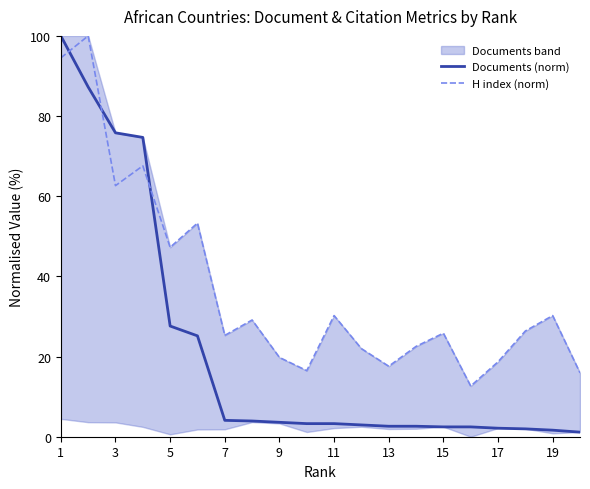

Does the chart display data point markers on the line(s)?

No